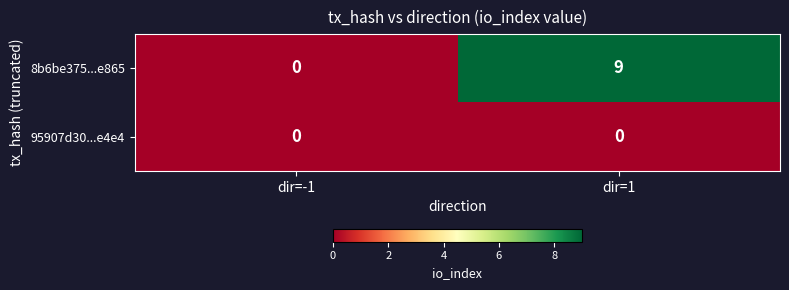

What is the sum of all 8b6be375...e865 values?

9